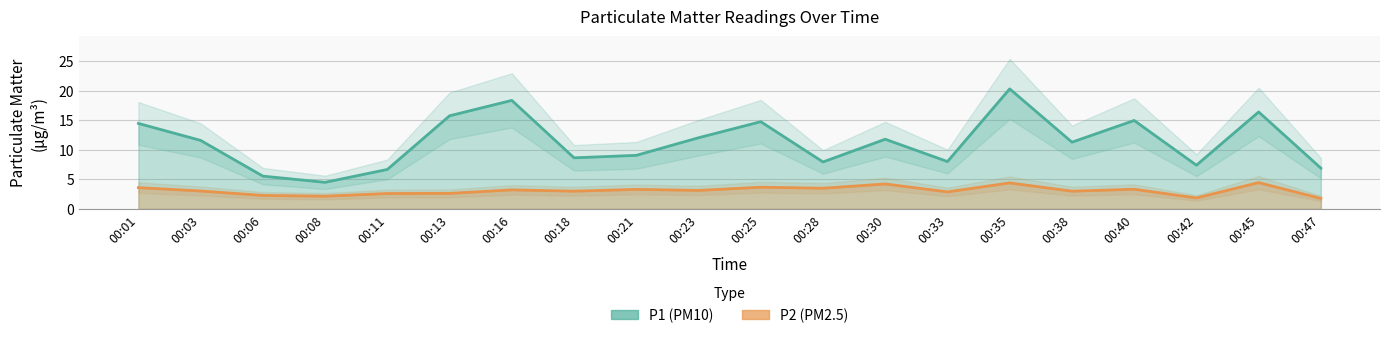

True or false: P2 has more than 1 interior local peaks.

True